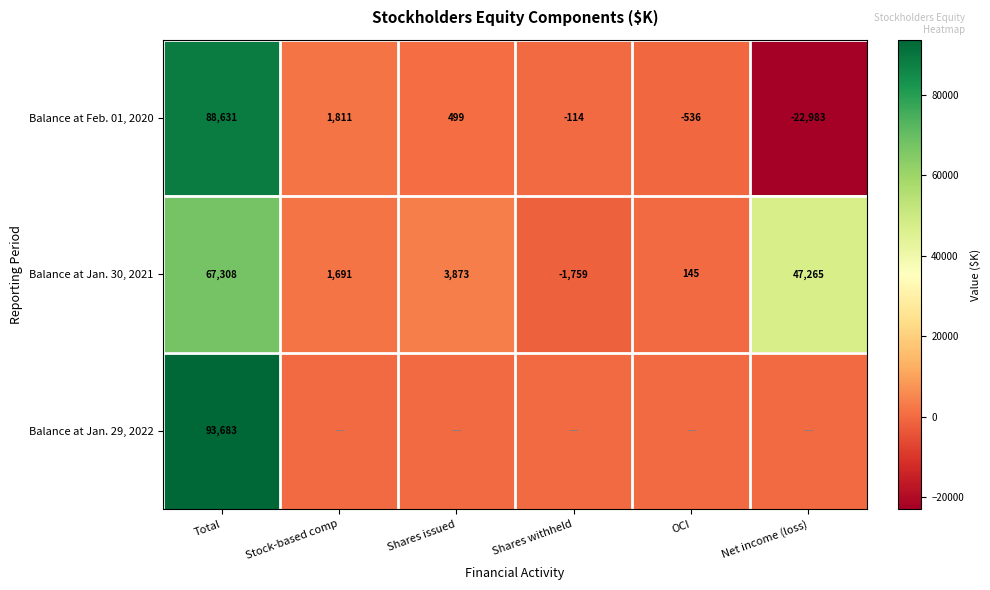

At how many categories does at least one series exceed 64928?

1